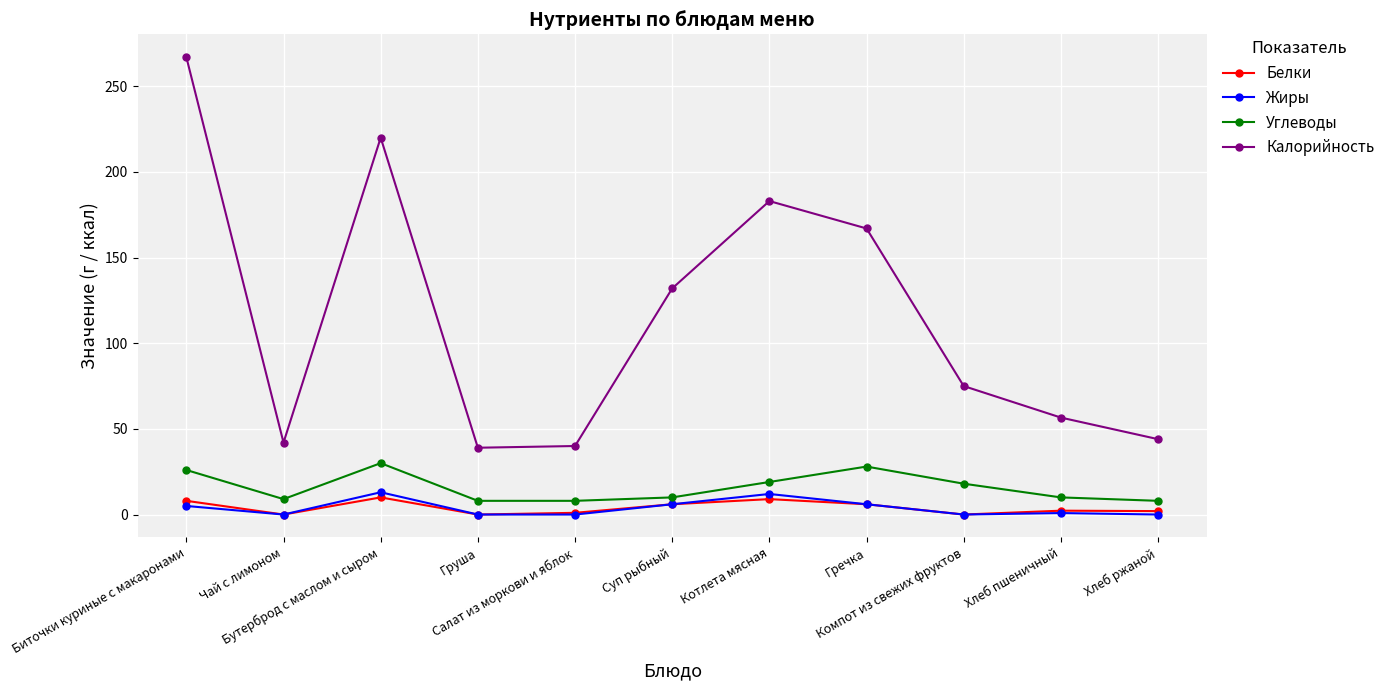

What is the value of the Жиры point at the 3rd from the left?

13.0